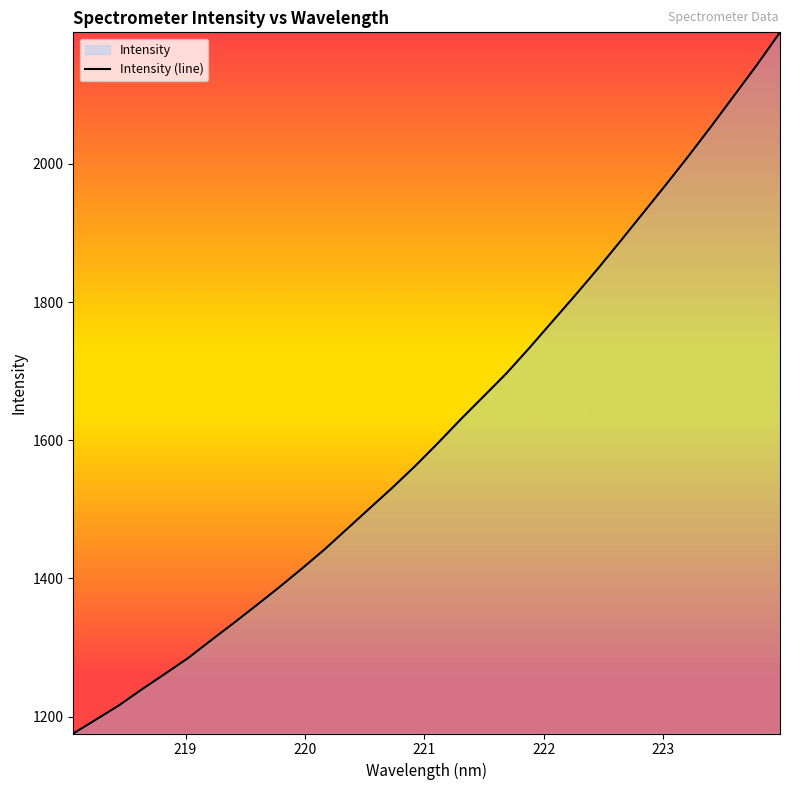

What is the maximum value shown in the chart?

2190.3